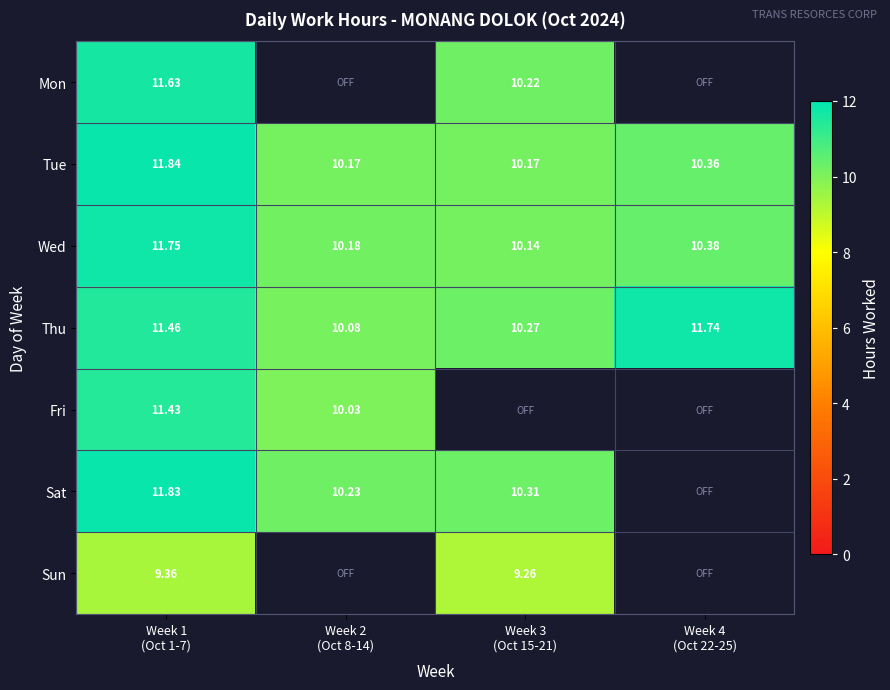

List the series in order of their peak value, highest first.

Tue, Sat, Wed, Thu, Mon, Fri, Sun